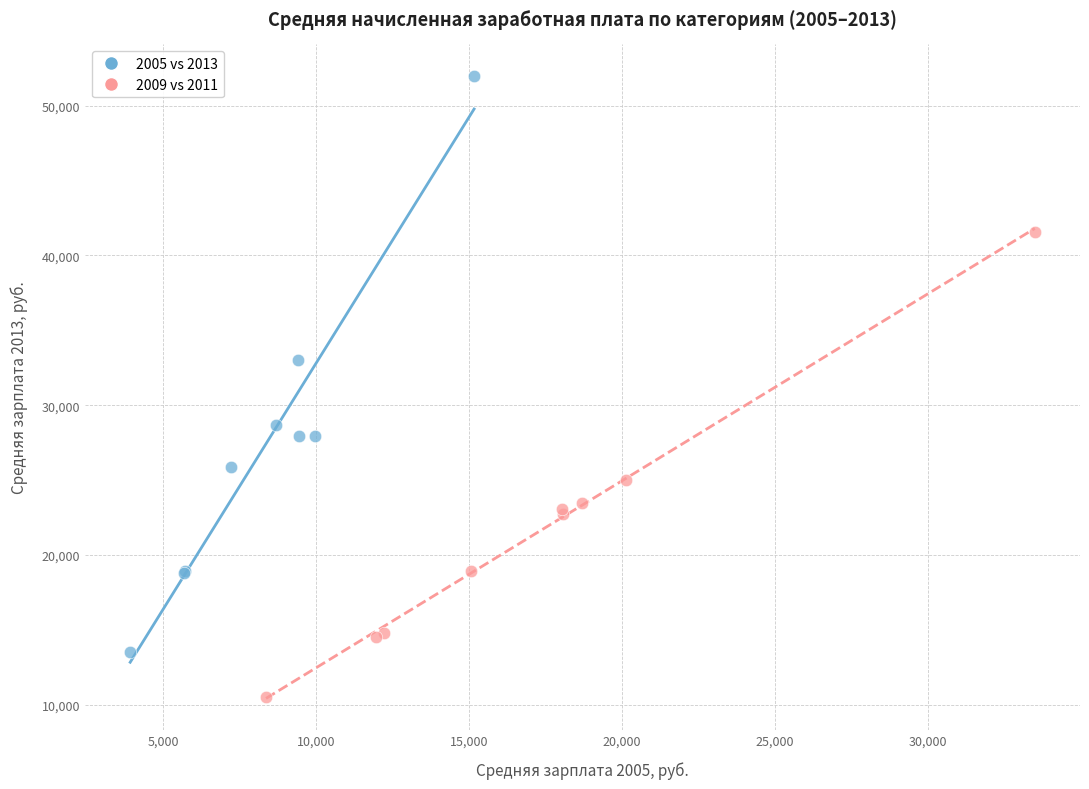

Which series has the widest spread of Y values?

2005 vs 2013